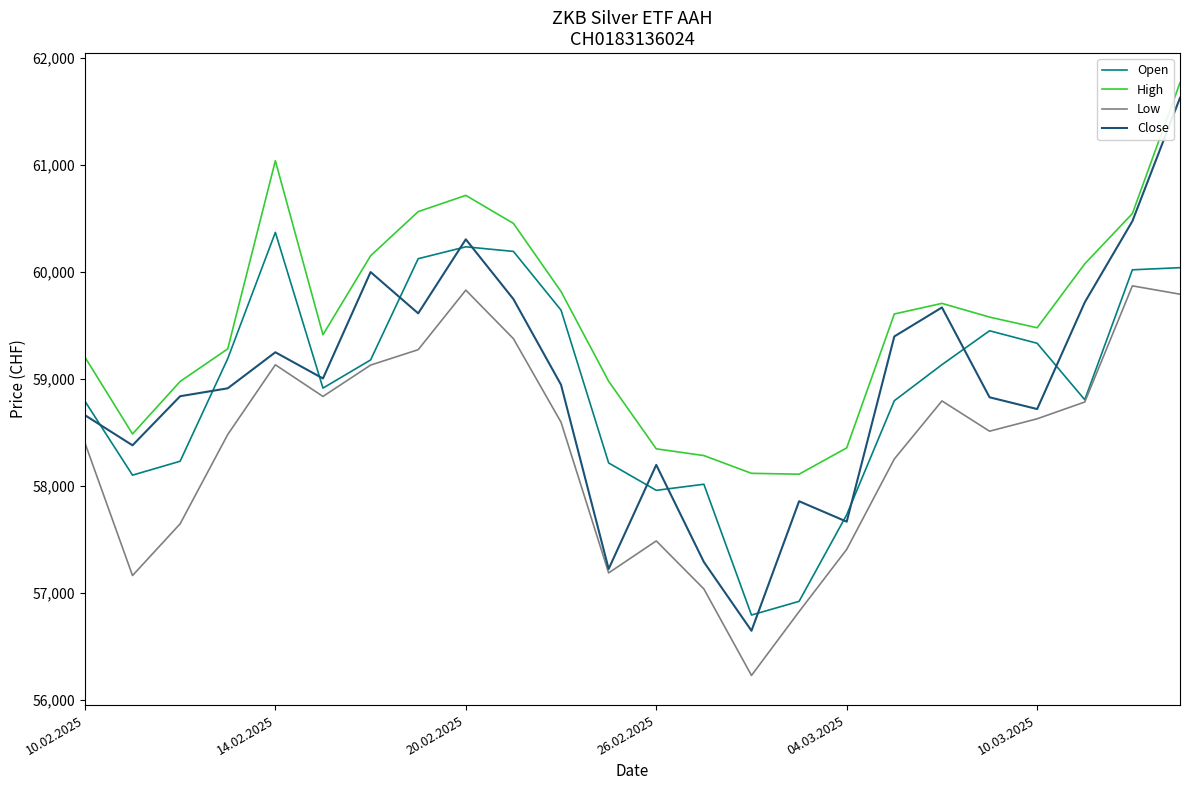

What is the smallest value displayed?

56227